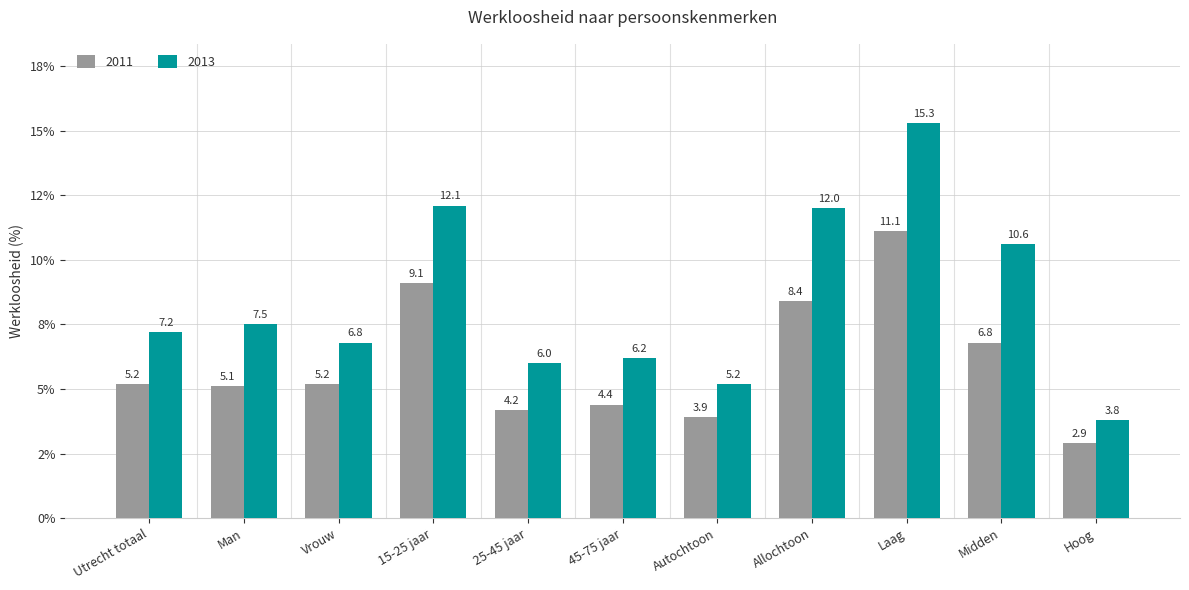

Which label corresponds to the largest value in the chart?

Laag